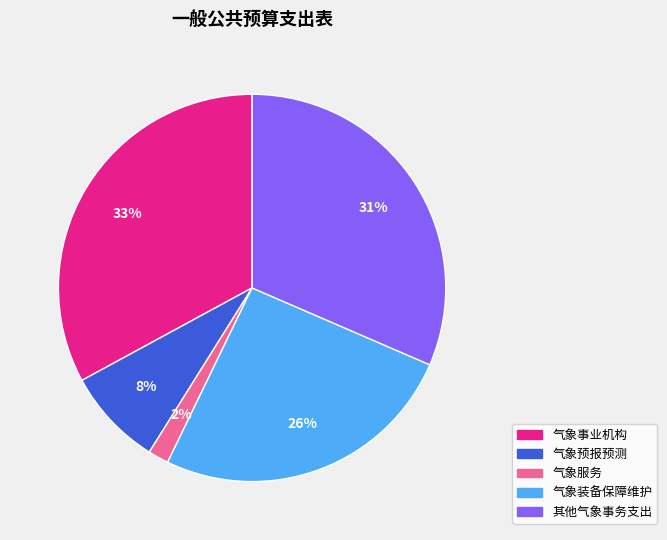

Which has a higher value, 气象装备保障维护 or 气象预报预测?

气象装备保障维护